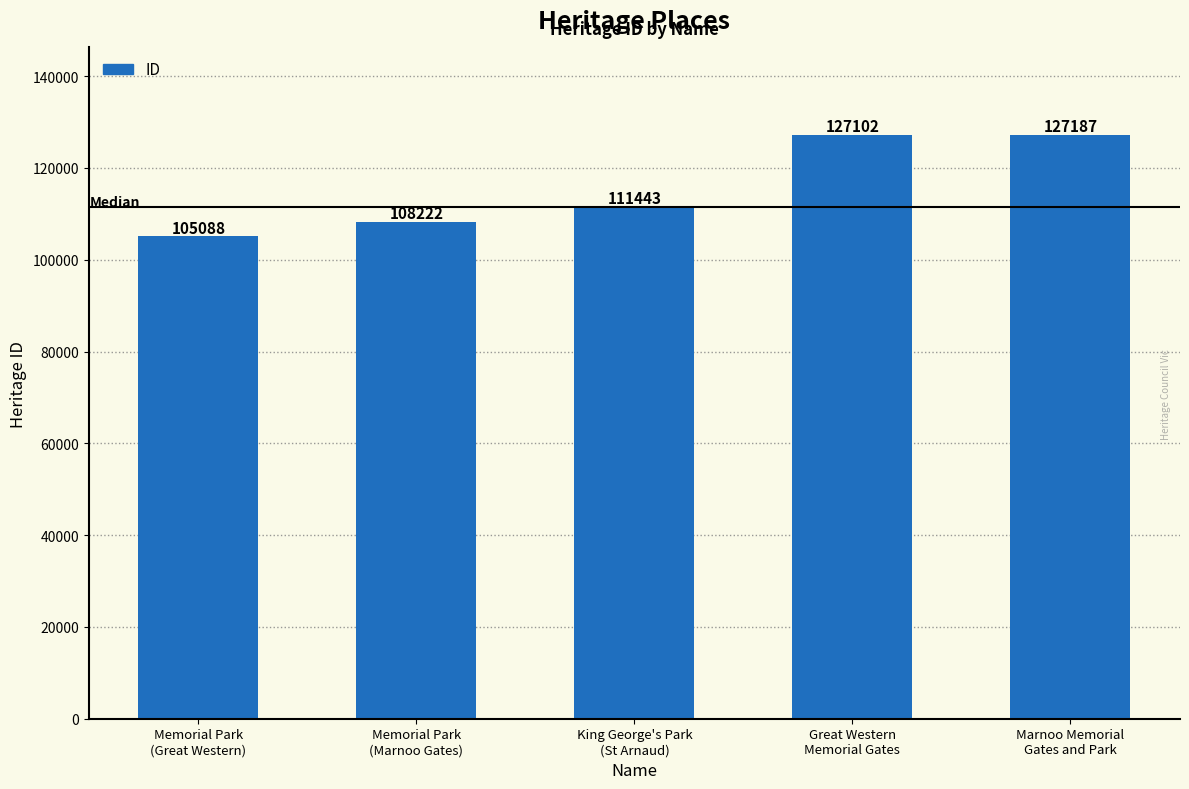

What is the difference between the maximum and minimum values?

22099